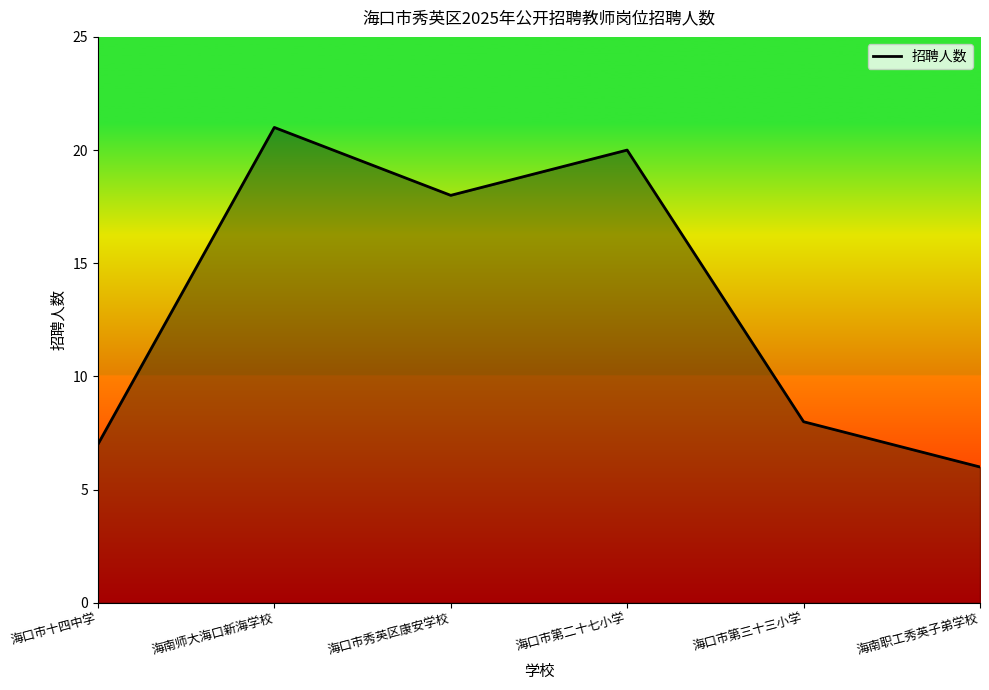

What is the sum of all values?

80